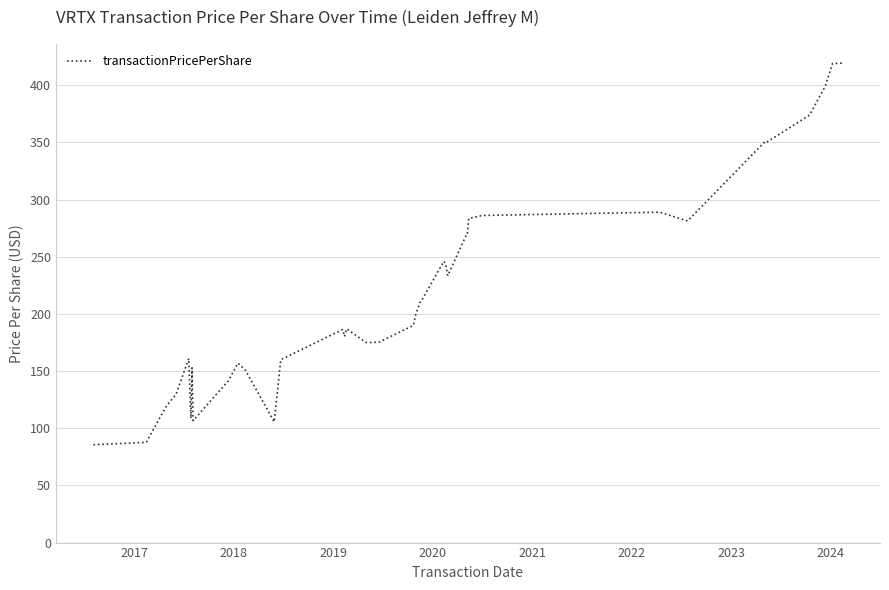

What is the minimum value shown in the chart?

85.6